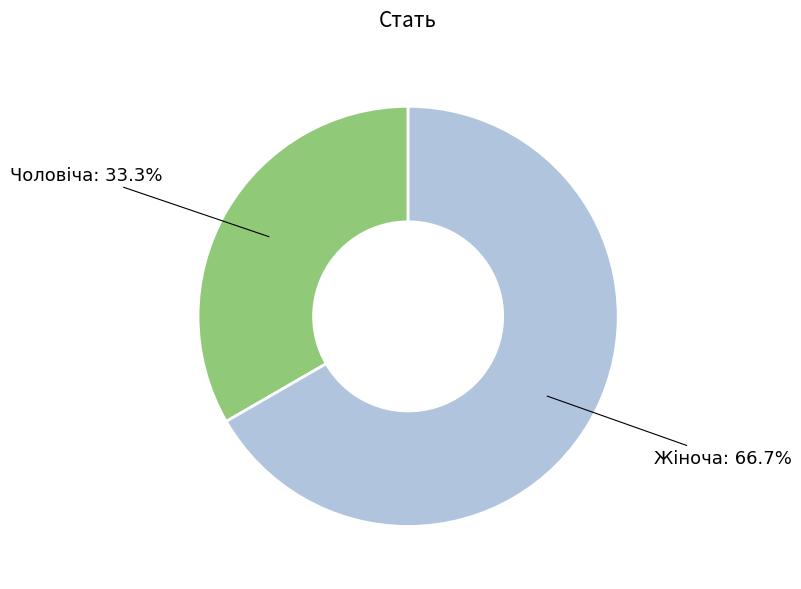

To the nearest percent, what portion does Чоловіча represent?

33%